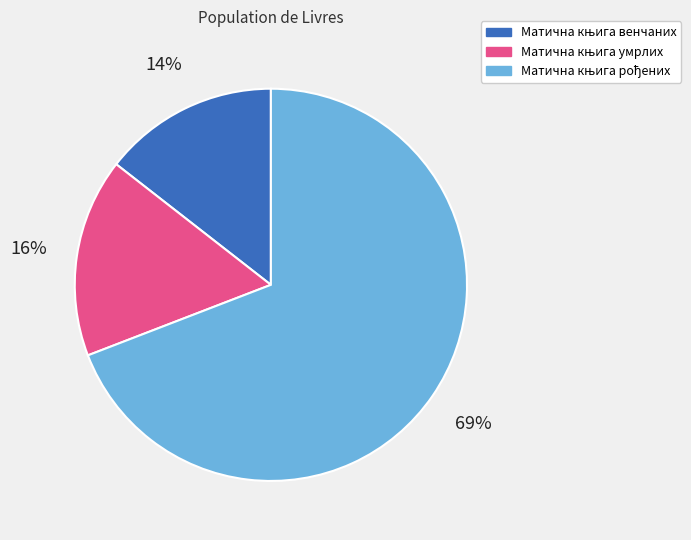

Does any single category account for the majority?

Yes